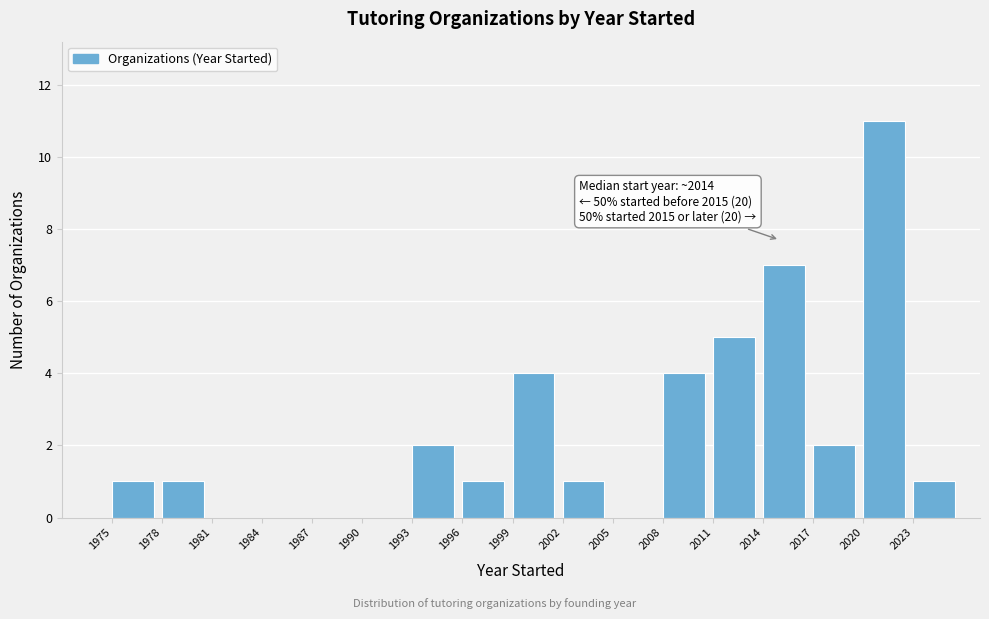

Over which range of the x-axis is the bar tallest?

2020 to 2023